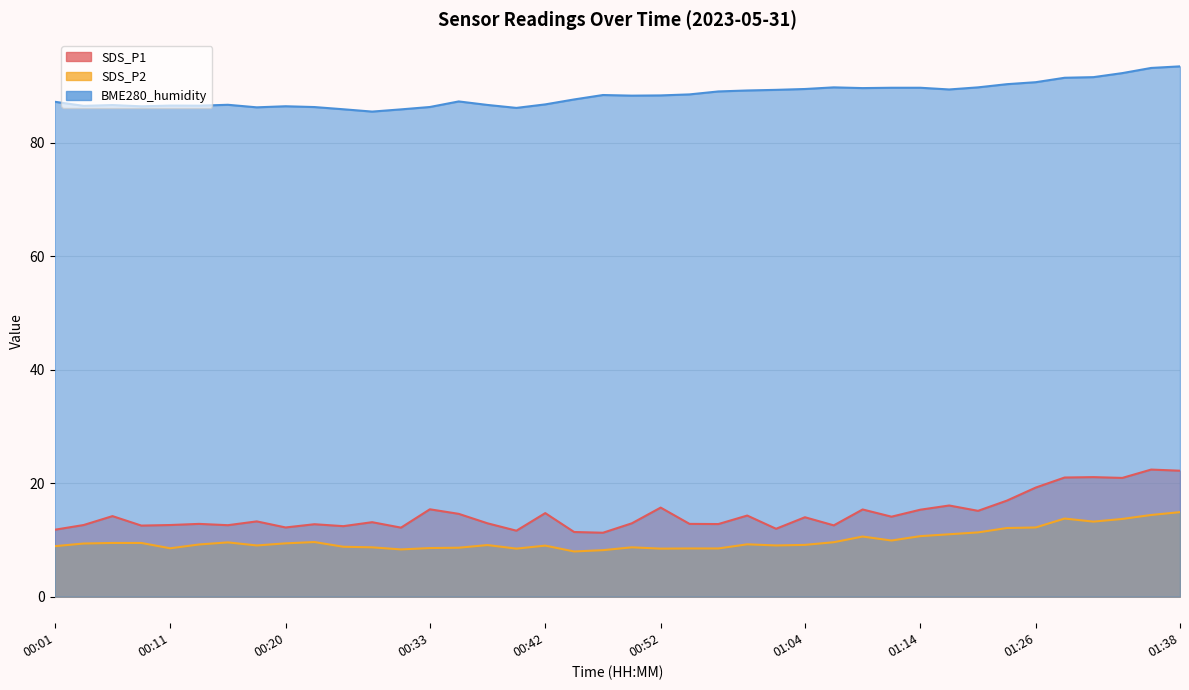

Rank the series by their maximum value, from highest to lowest.

BME280_humidity, SDS_P1, SDS_P2